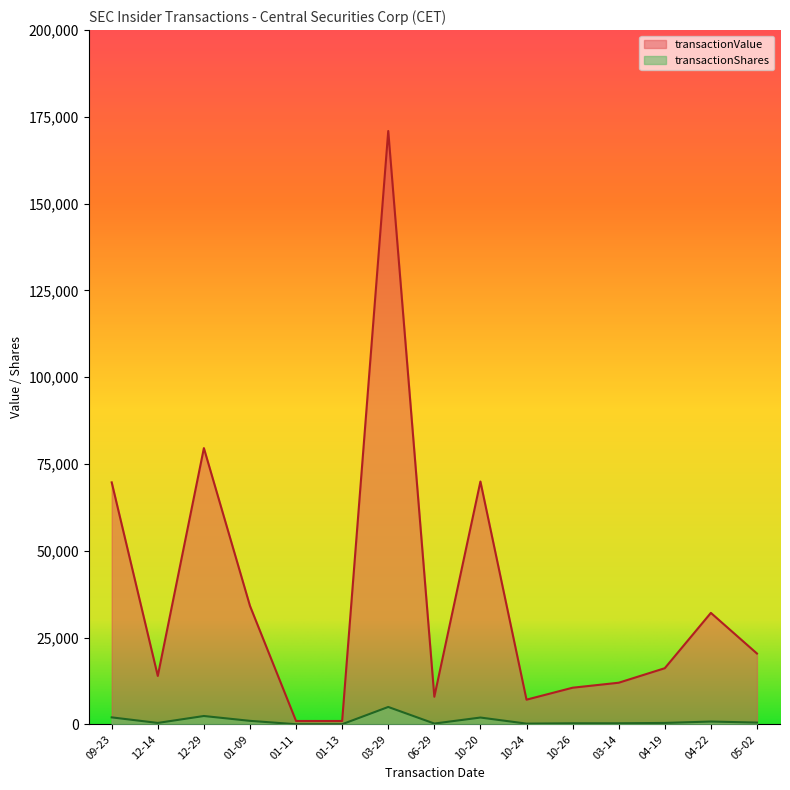

What is the highest value of the transactionValue series?

170930